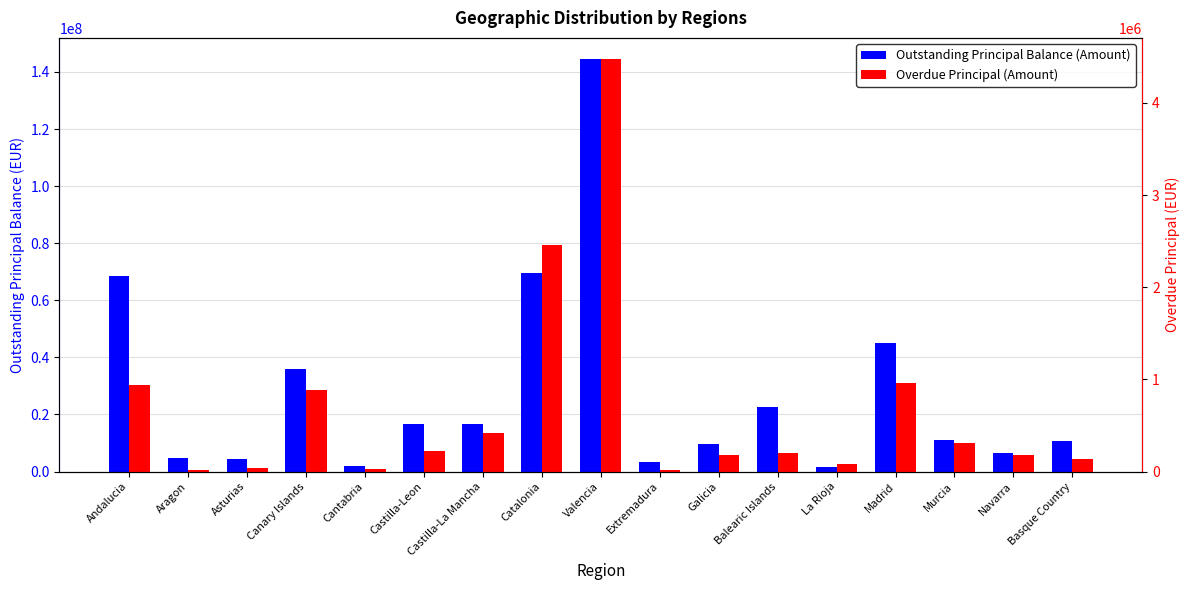

How many bars are there in each group?

2